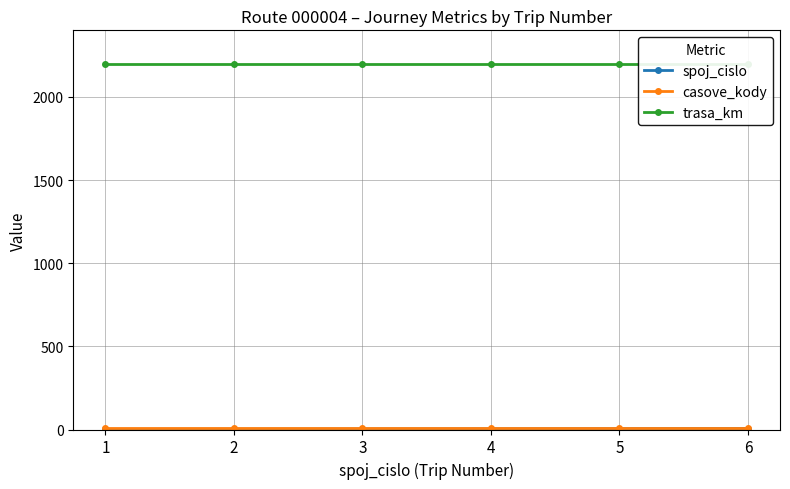

What is the difference between the highest and lowest values at 4?

2191